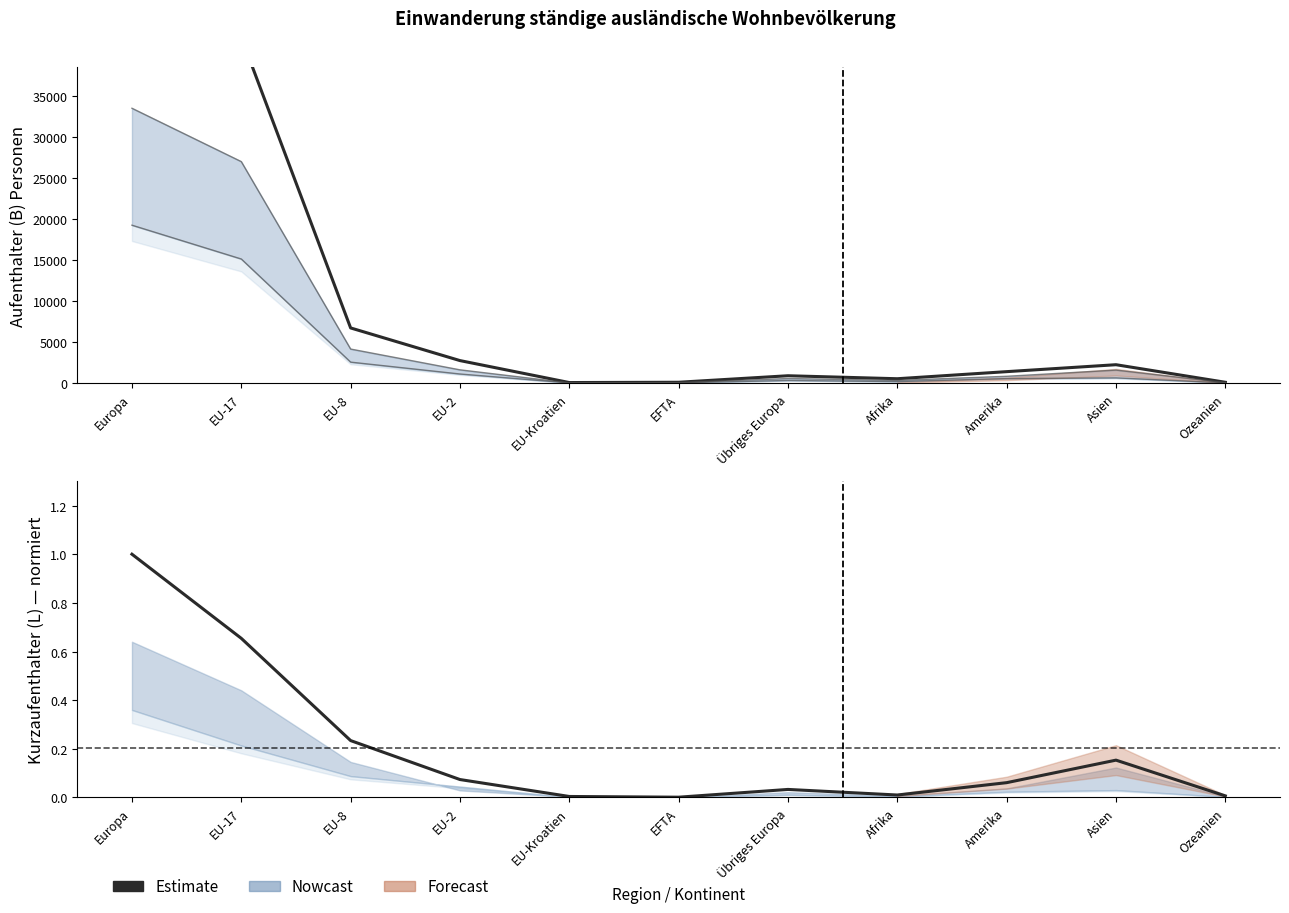

At which category does Kurzaufenthalter (L) Total reach its first local valley?

EFTA